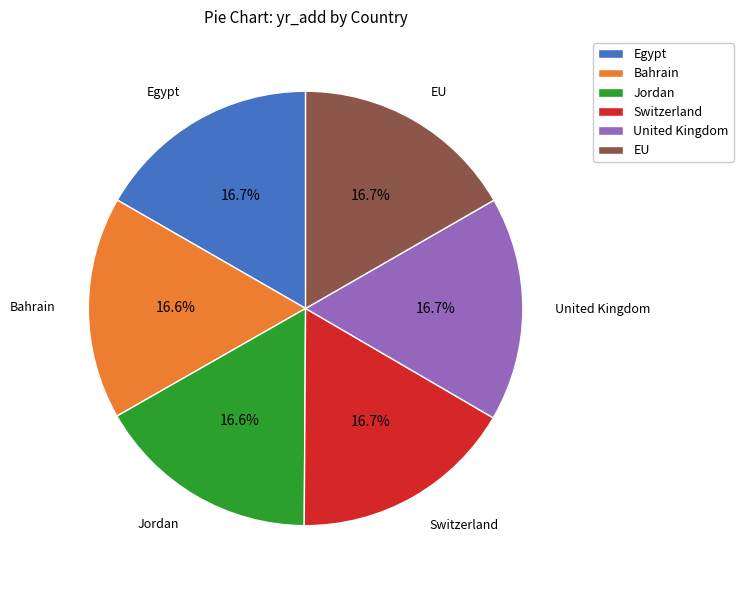

Does any single category account for the majority?

No